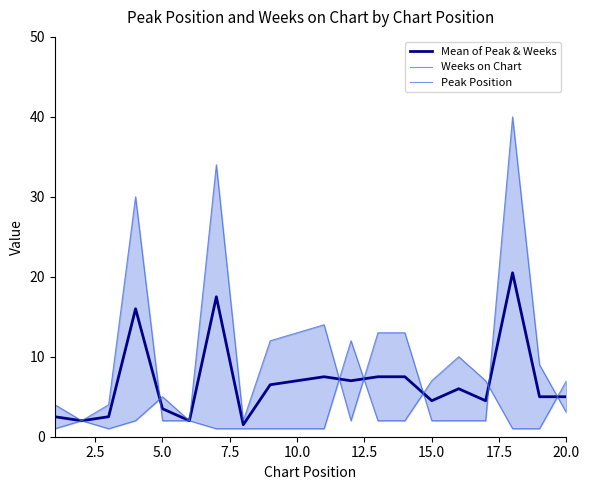

What are all the series names shown in the legend?

Mean of Peak & Weeks, Weeks on Chart, Peak Position